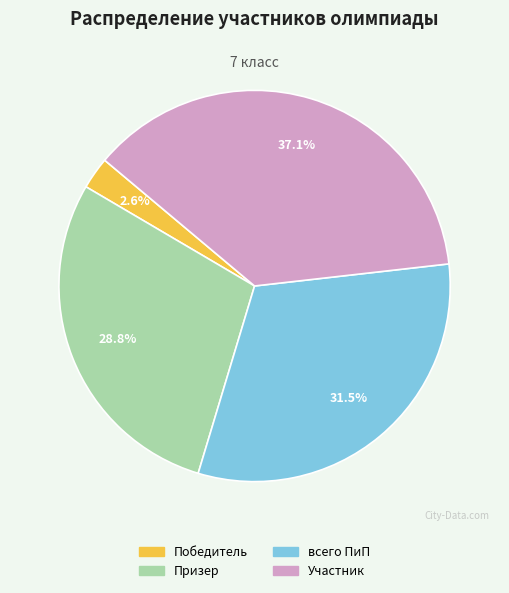

To the nearest percent, what is the average slice percentage?

25%